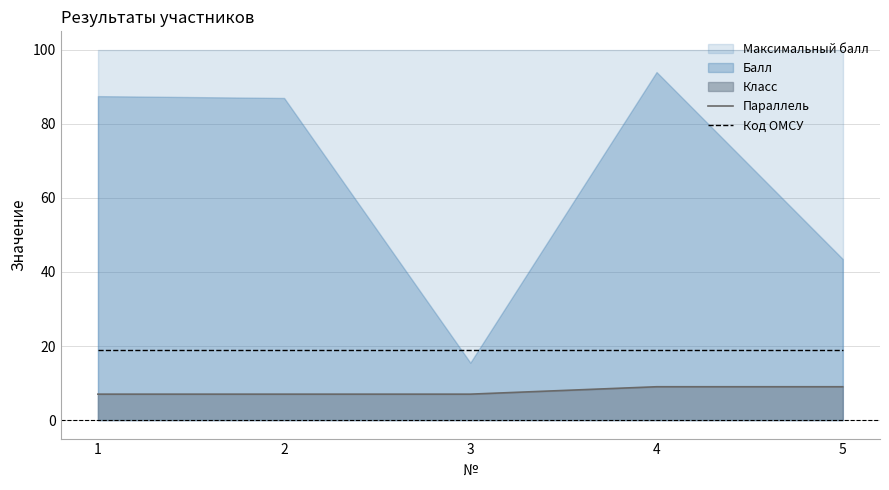

The Параллель series shows 14 at 5. True or false?

False